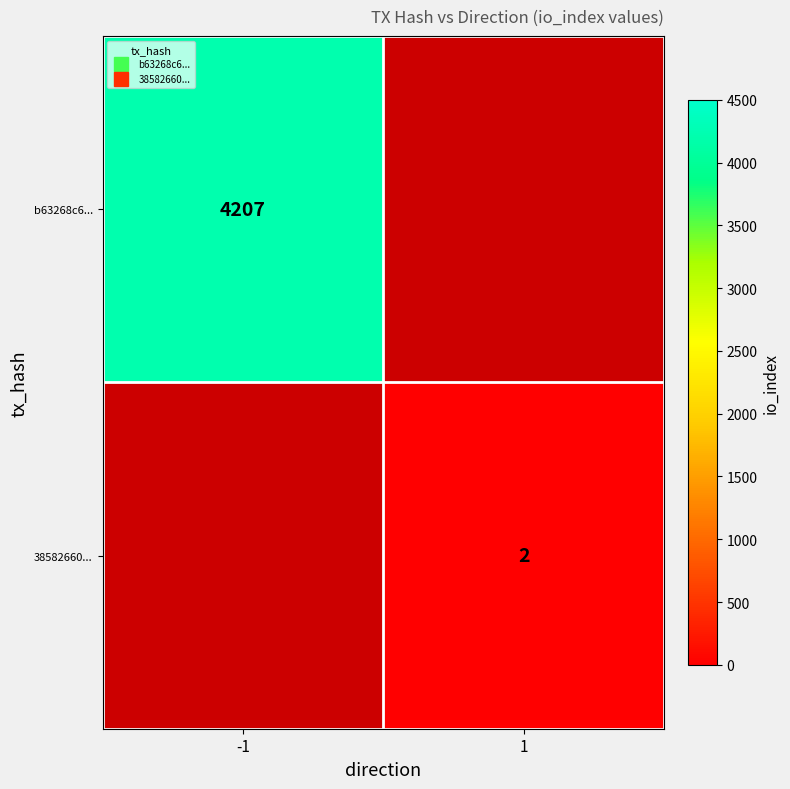

Rank the categories by b63268c6... value from highest to lowest.

-1, 1